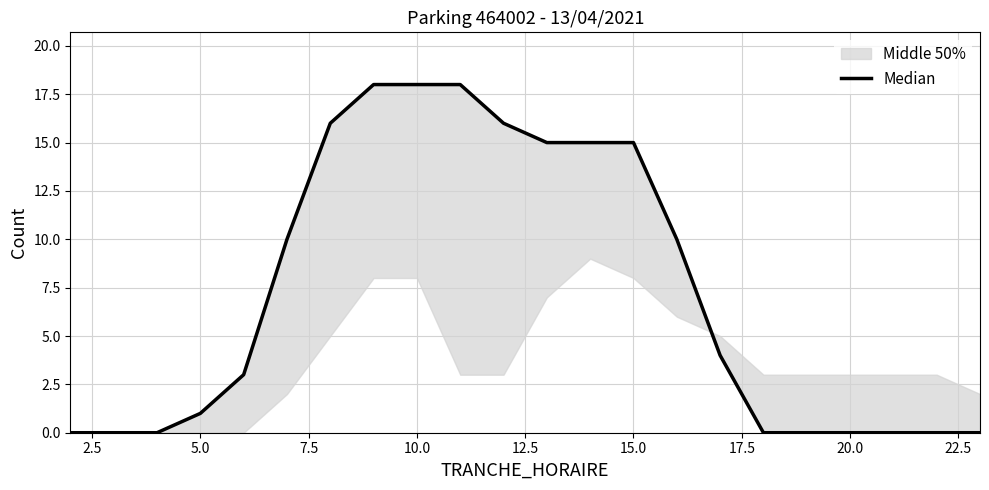

The value at 5.0 is -13. True or false?

False